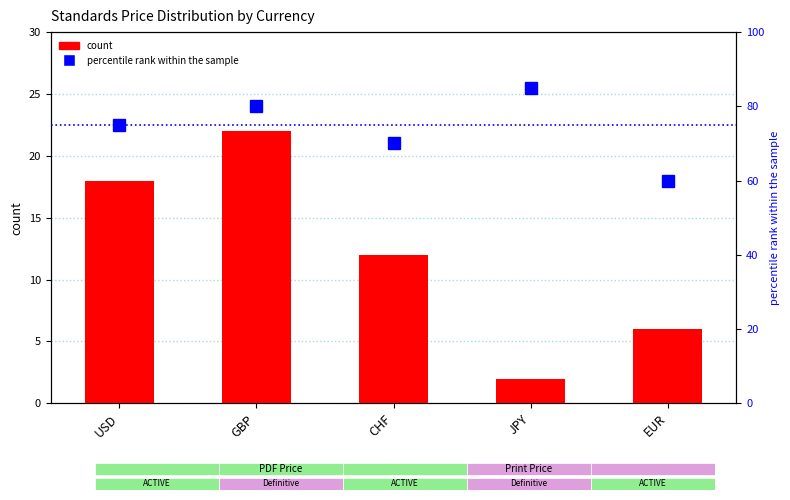

What is the total value across all series at CHF?

82